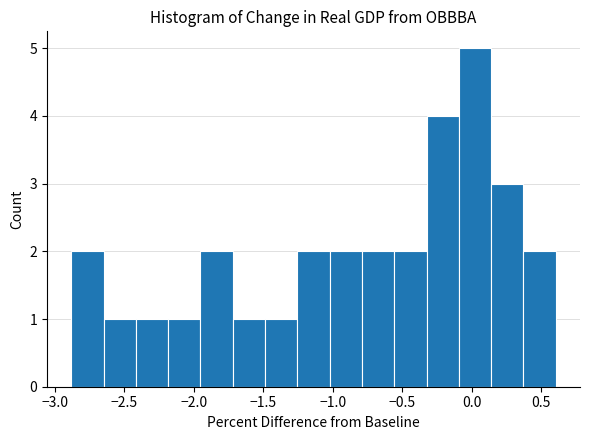

Which range on the x-axis has the tallest bar?

-0.10 to 0.15